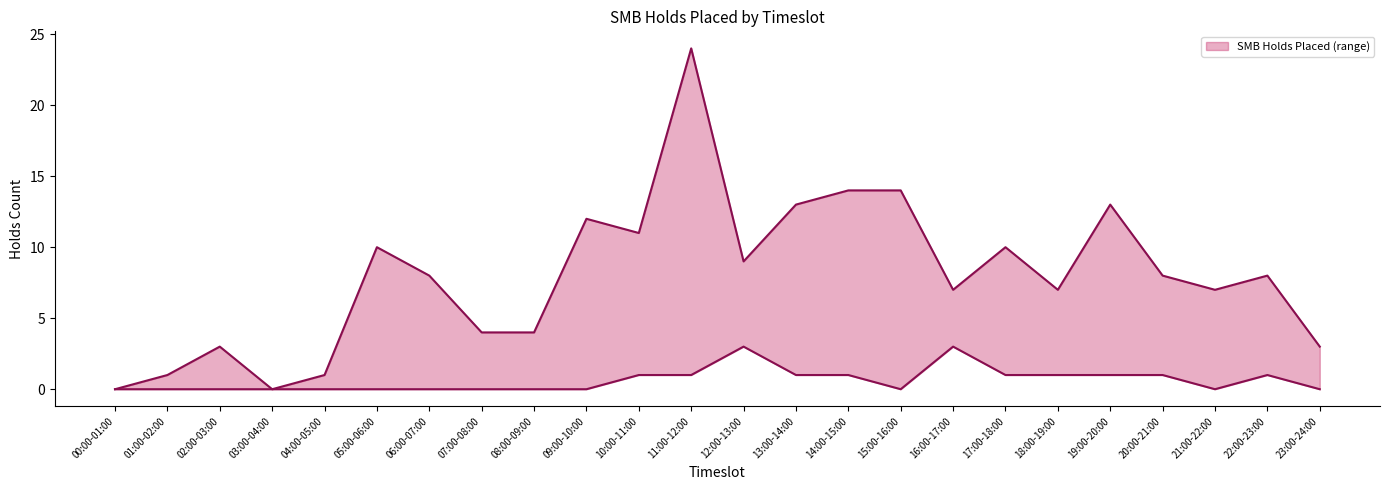

The 2023-10-16 series shows 0 at 04:00-05:00. True or false?

True